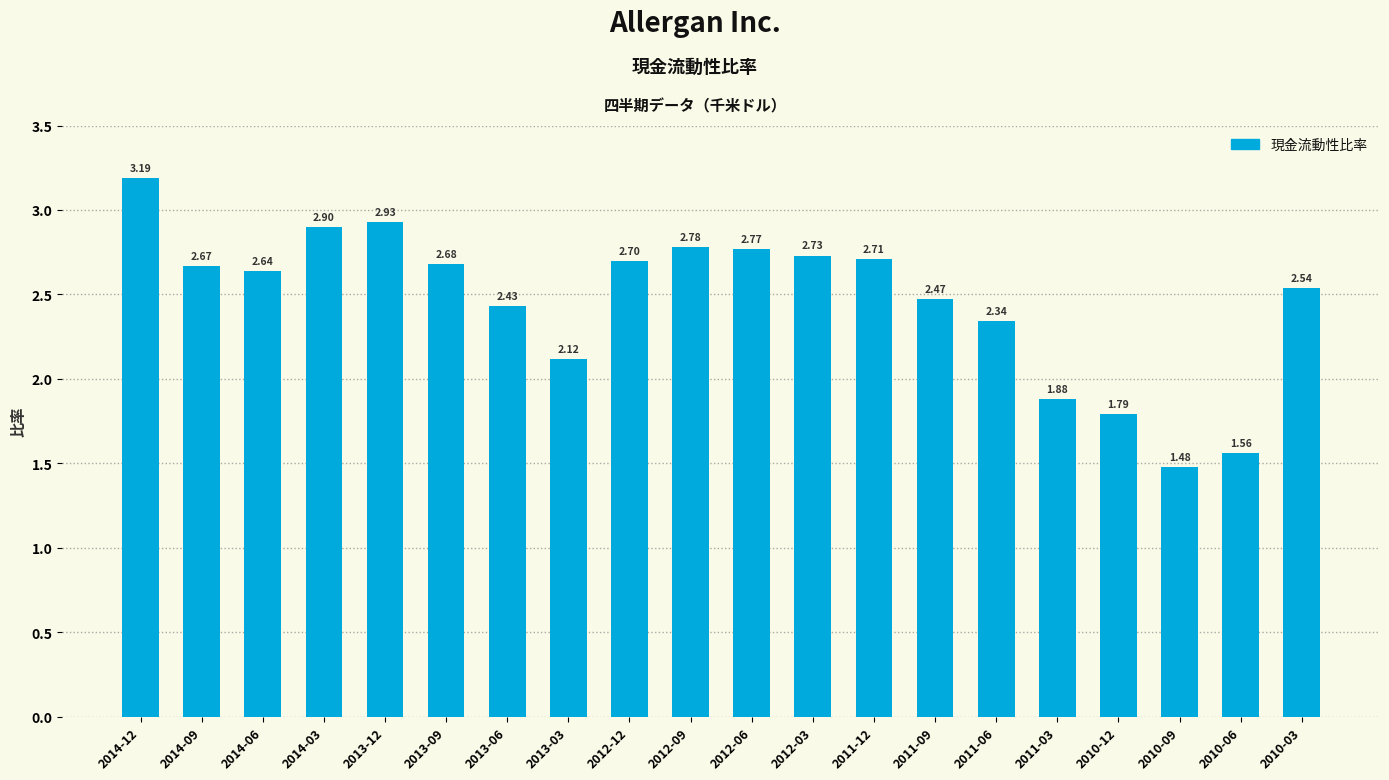

Approximately how many times larger is the value at 2014-03 compared to 2011-12?

1.1